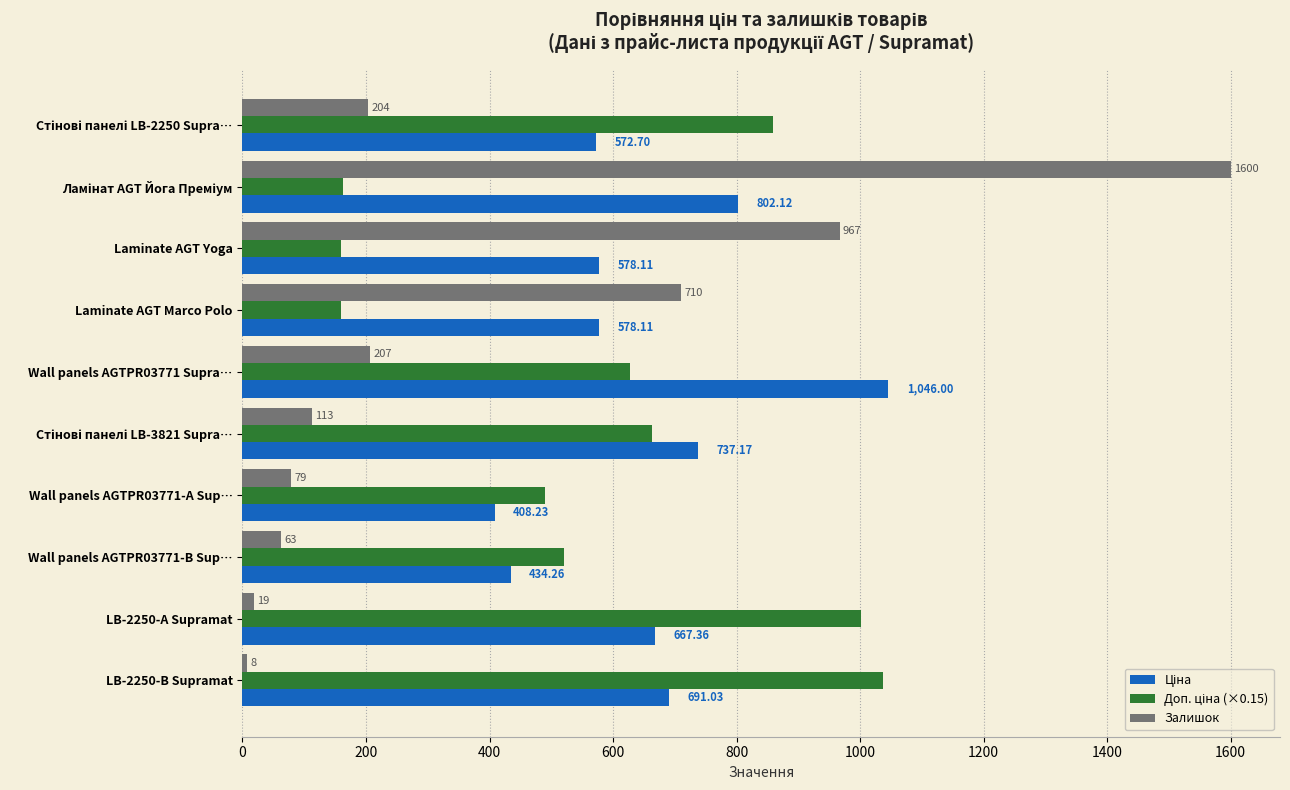

What is the spread (max minus min) of values at Wall panels AGTPR03771 Supra…?

839.0